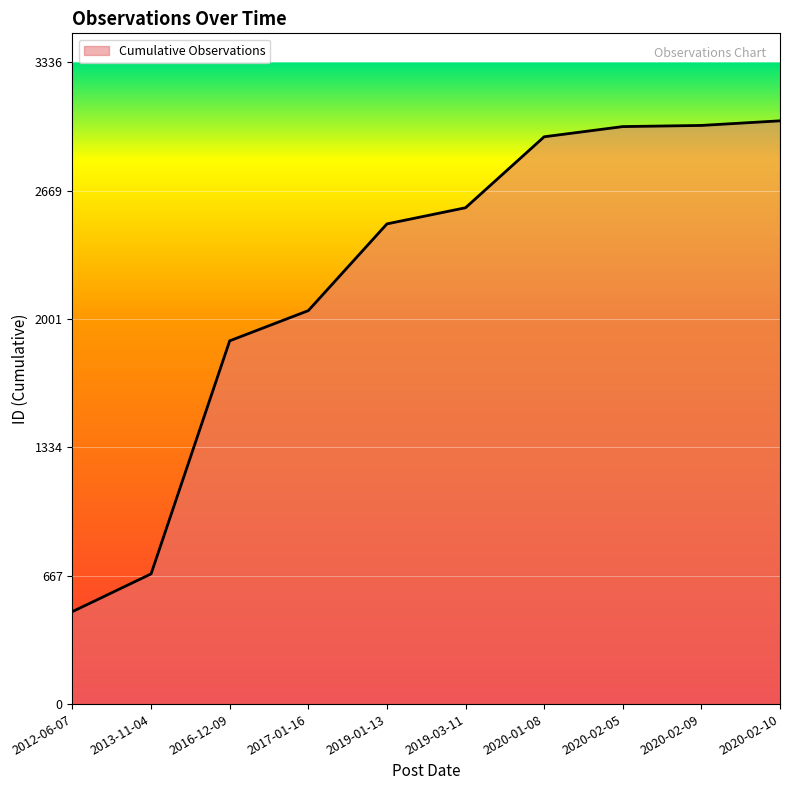

What is the average value?

2217